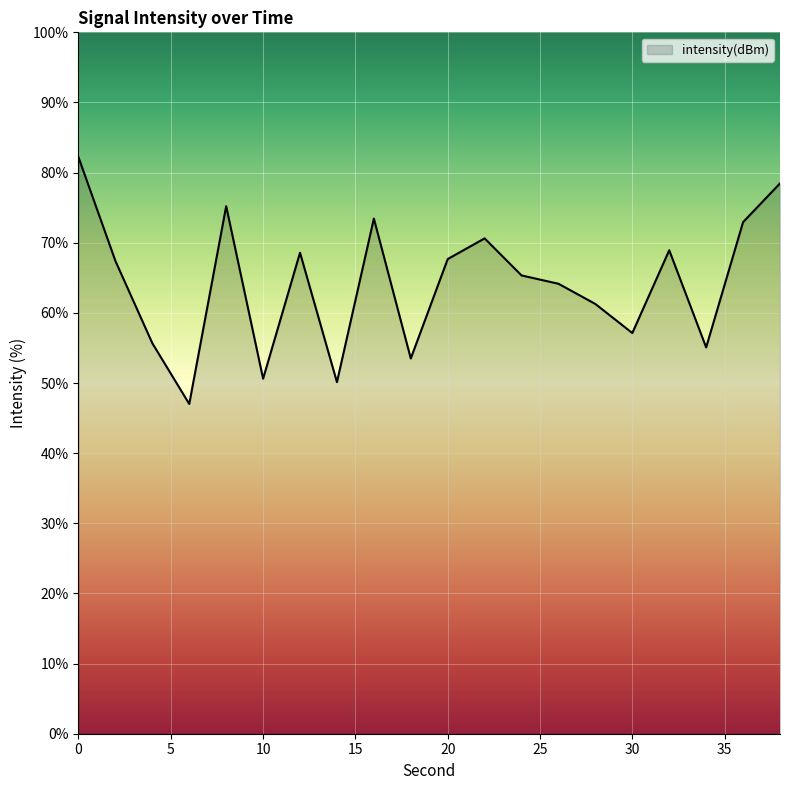

What is the difference between the maximum and minimum values?

35.2